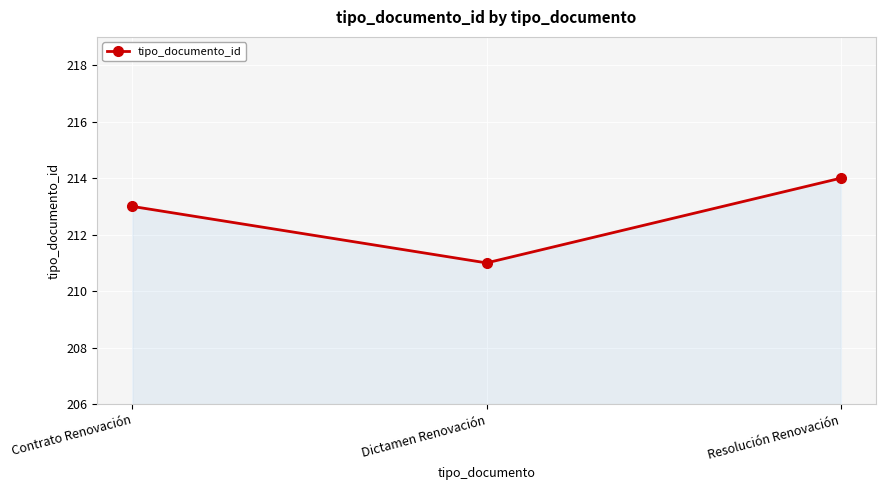

What value does the data have at Resolución Renovación?

214